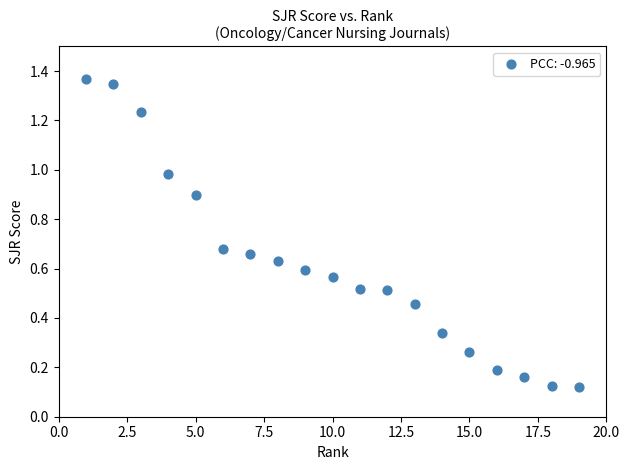

How many points are shown in the scatter plot?

19